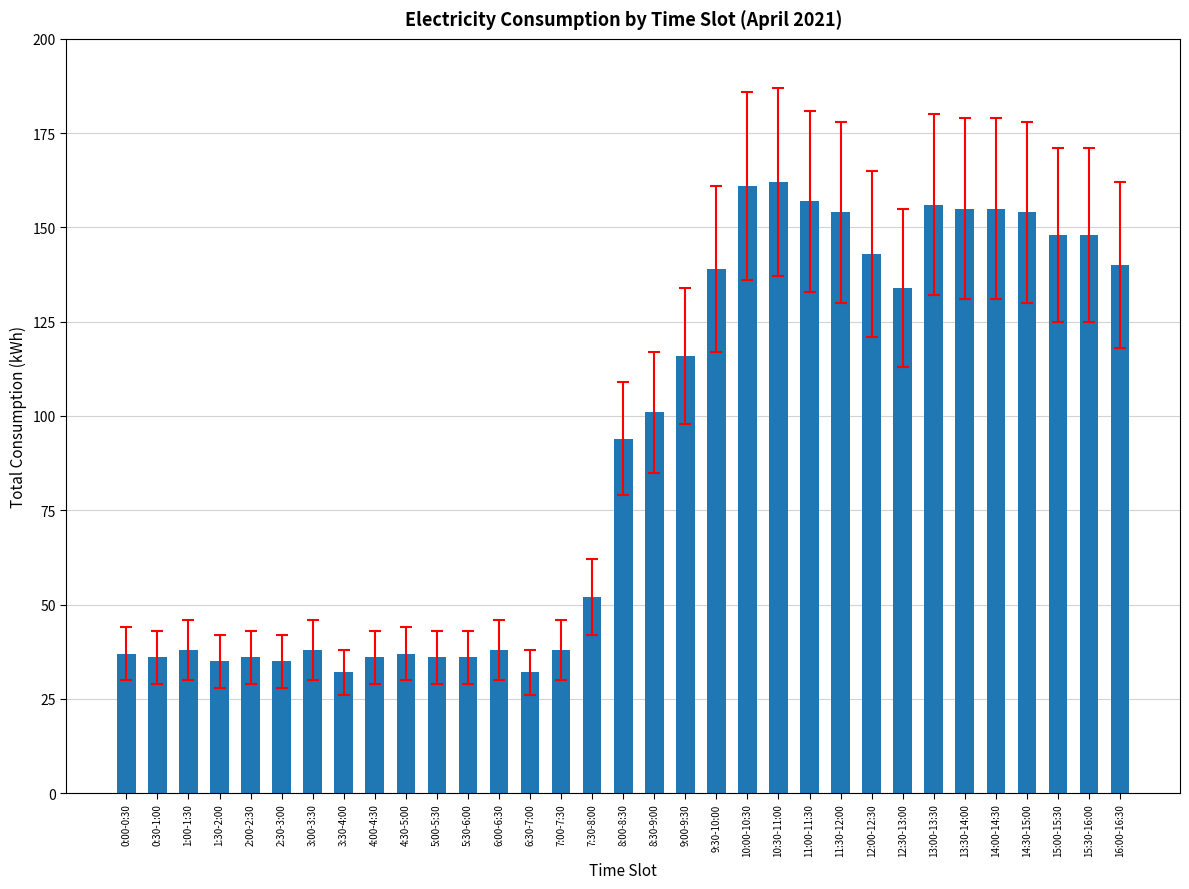

What is the difference between the second highest and second lowest values?

129